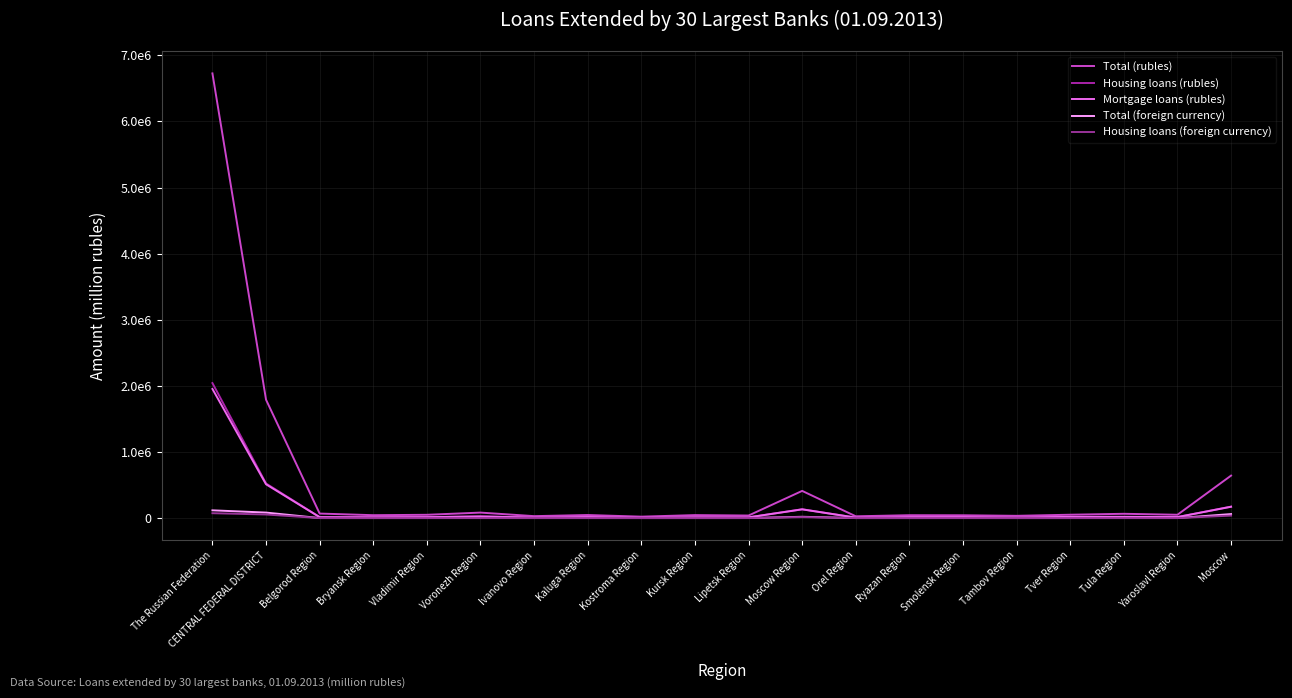

What are all the series names shown in the legend?

Total (rubles), Housing loans (rubles), Mortgage loans (rubles), Total (foreign currency), Housing loans (foreign currency)